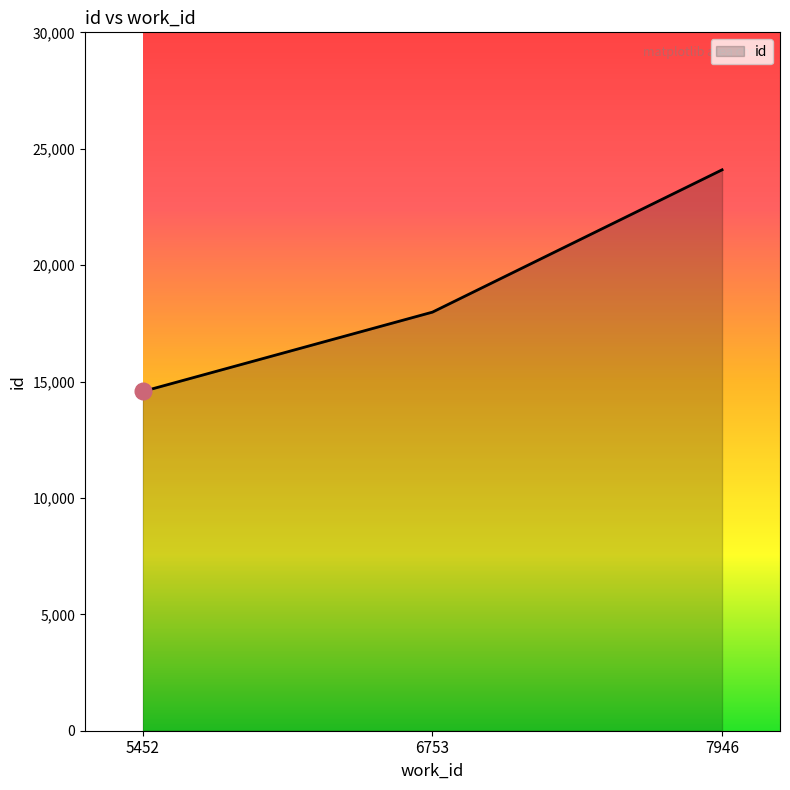

List the labels in order of value, smallest first.

5452, 6753, 7946